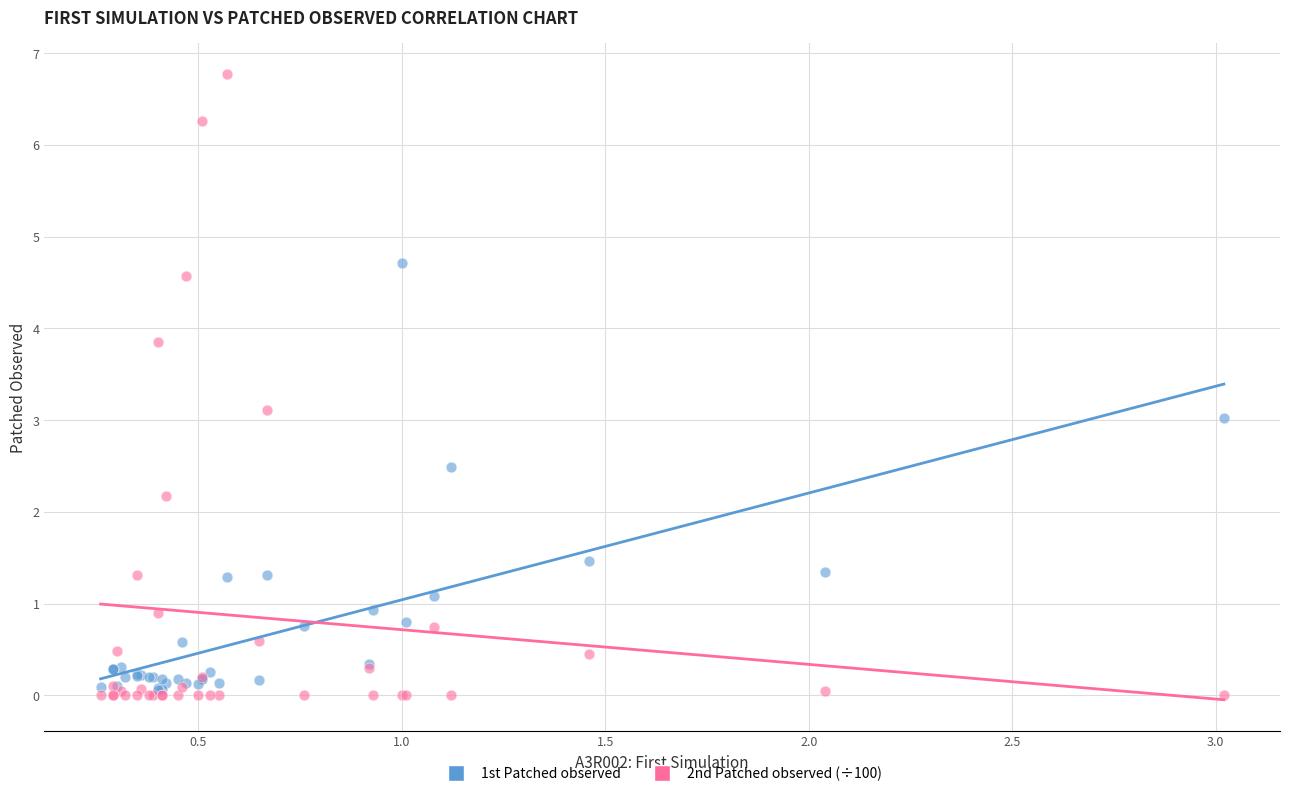

What are all the series names shown in the legend?

1st Patched observed, 2nd Patched observed (÷100)